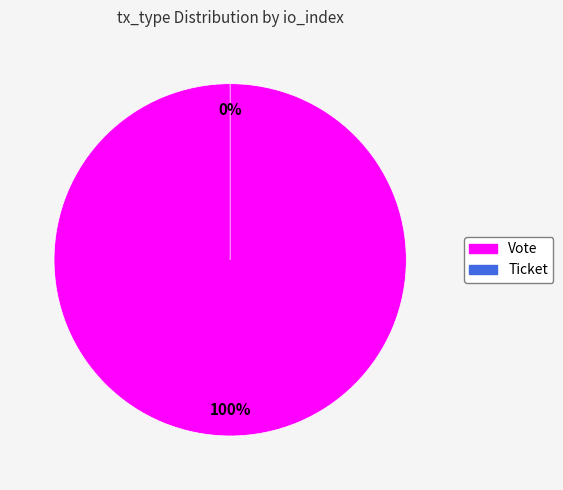

How many segments does this pie chart have?

2